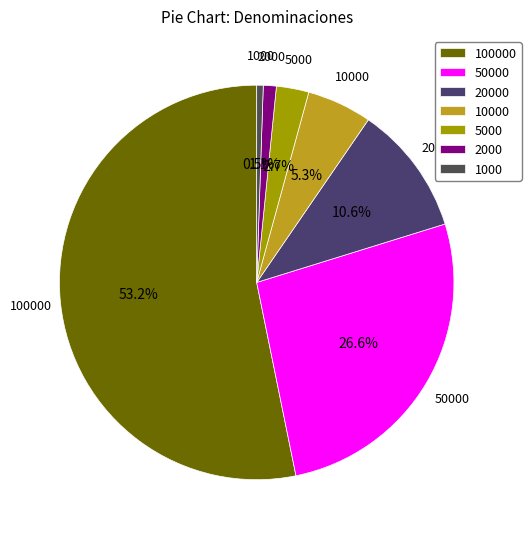

To the nearest percent, what is the difference between the 20000 and 100000 slice percentages?

43%